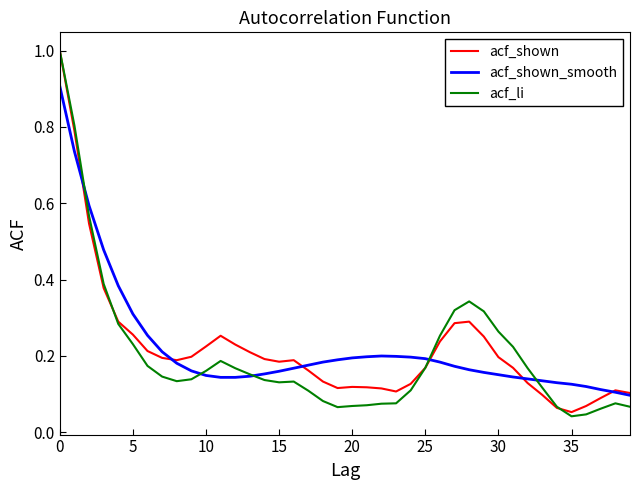

What is the greatest value displayed?

1.0